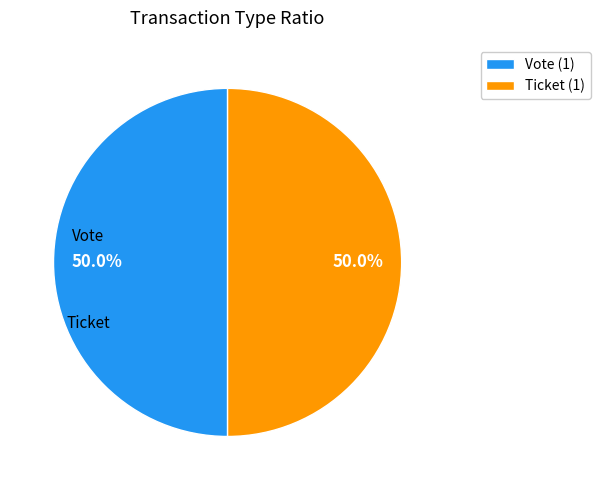

What is the ratio of the value at Ticket (1) to the value at Vote (1)?

1.0